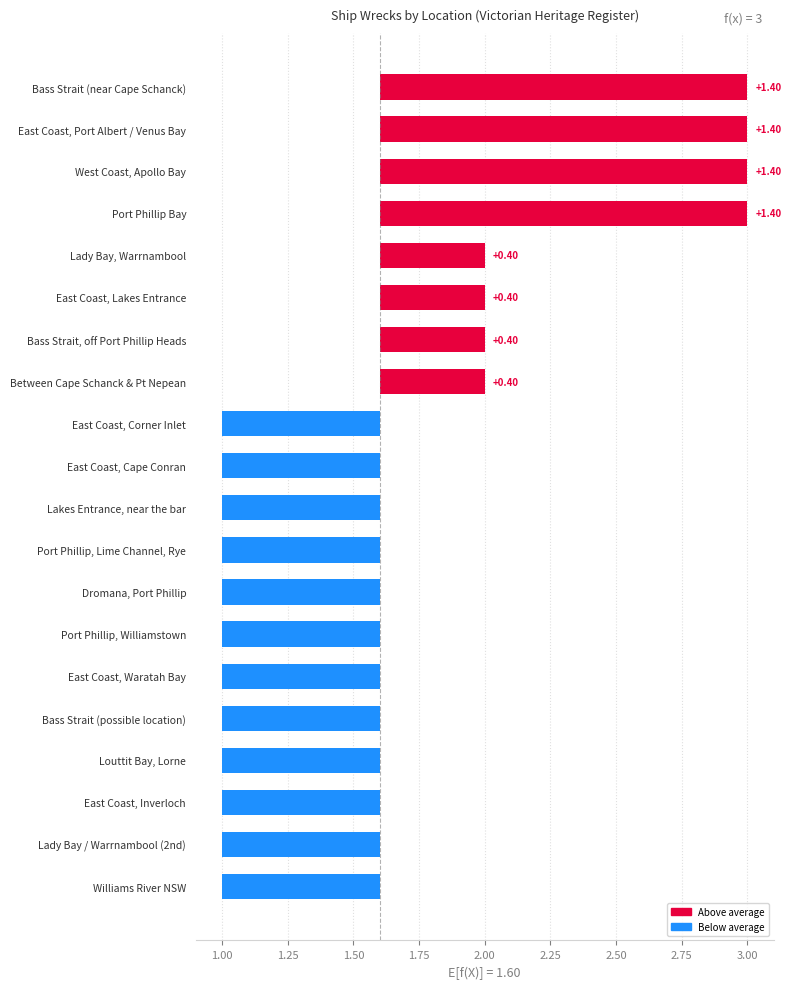

What is the difference between the maximum and minimum values?

2.0